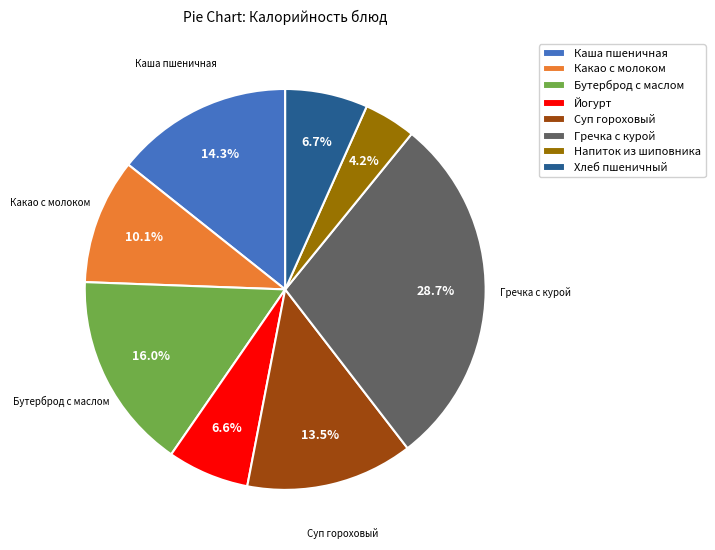

What percentage is the Напиток из шиповника slice, to the nearest percent?

4%